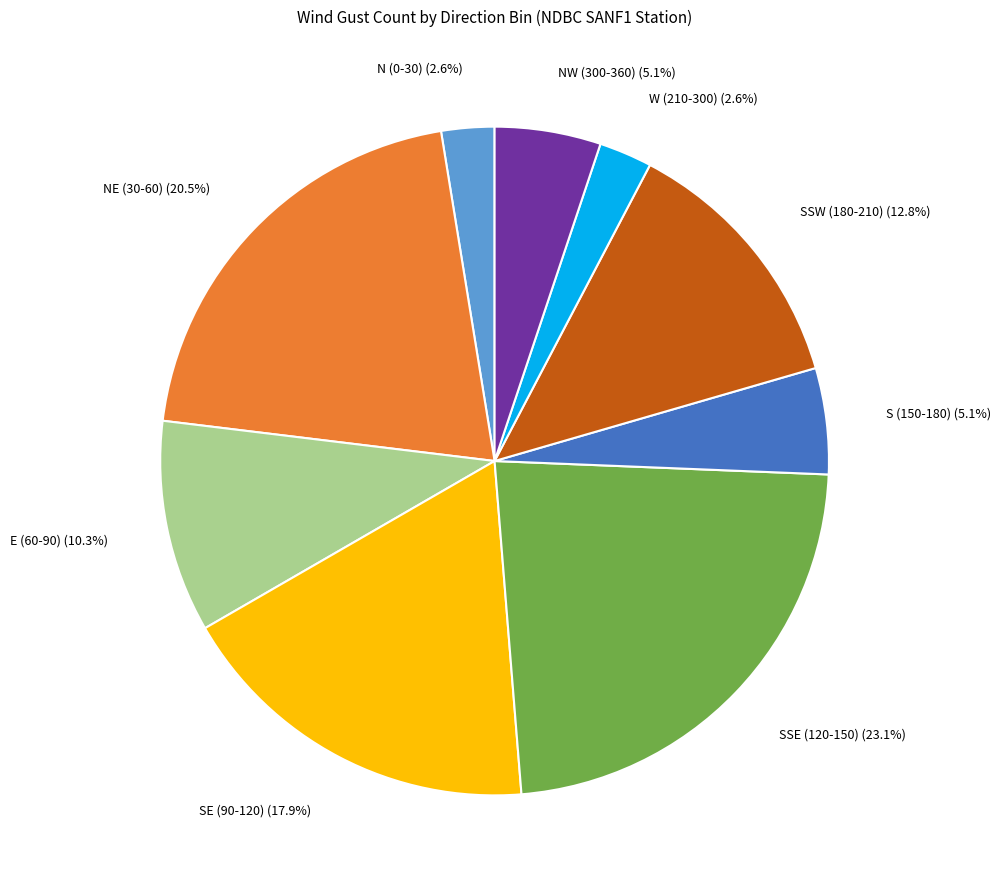

Count the number of slices in the pie.

9